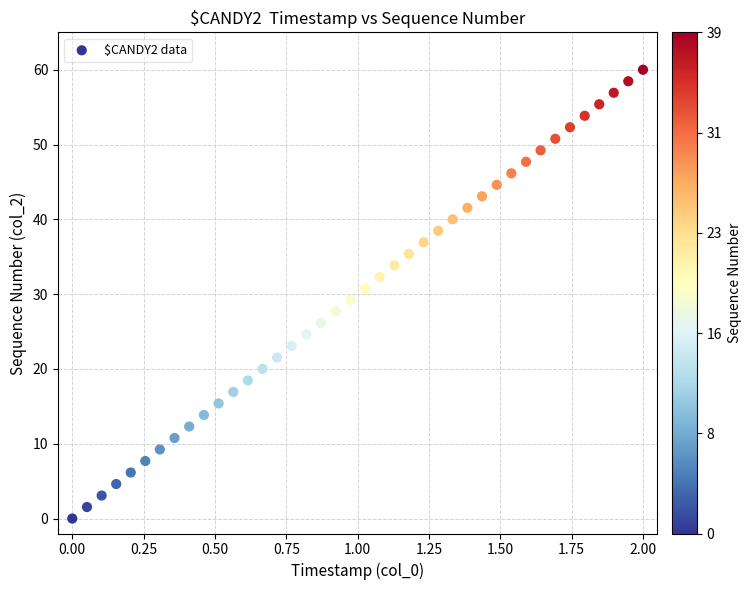

What is the range of Y values (max minus min)?

60.0